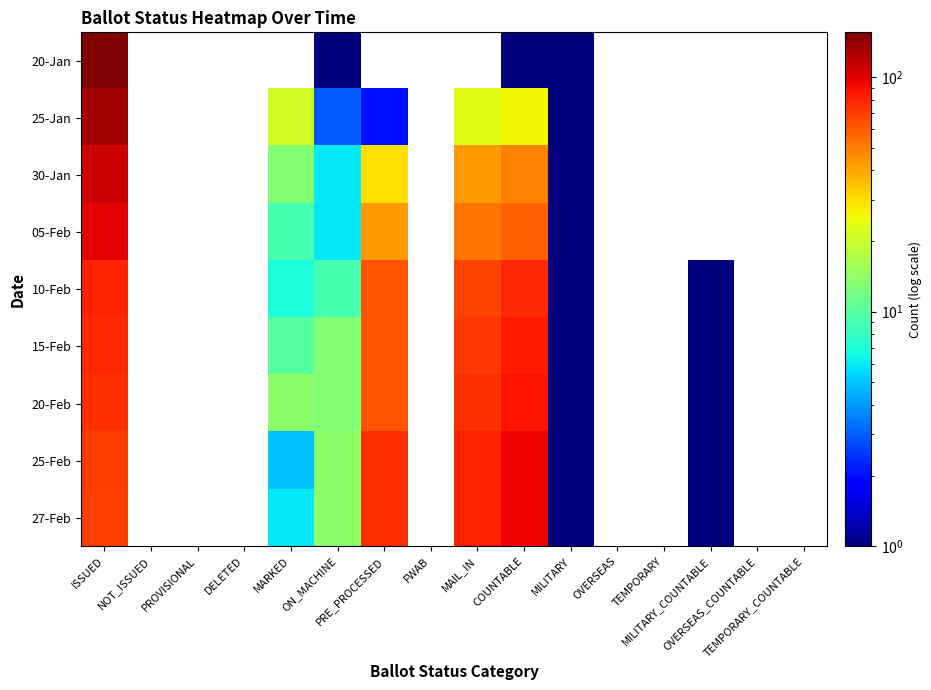

At how many categories does at least one series exceed 79?

3